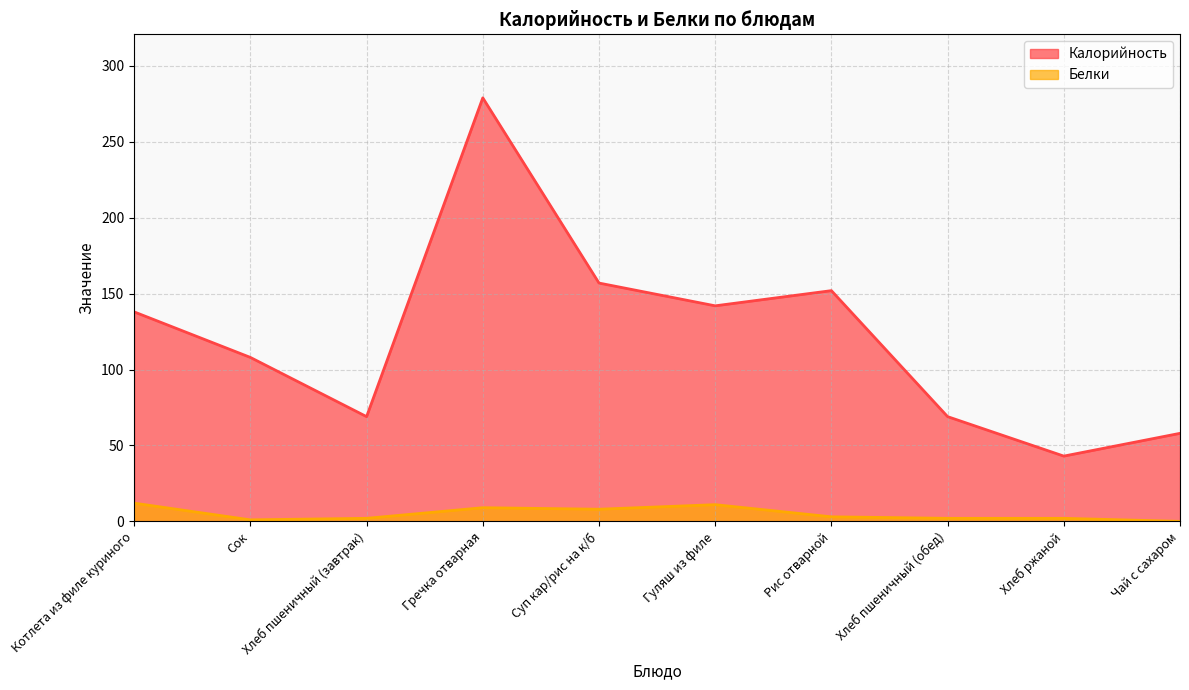

Where is Белки nearest to the value 6?

Суп кар/рис на к/б